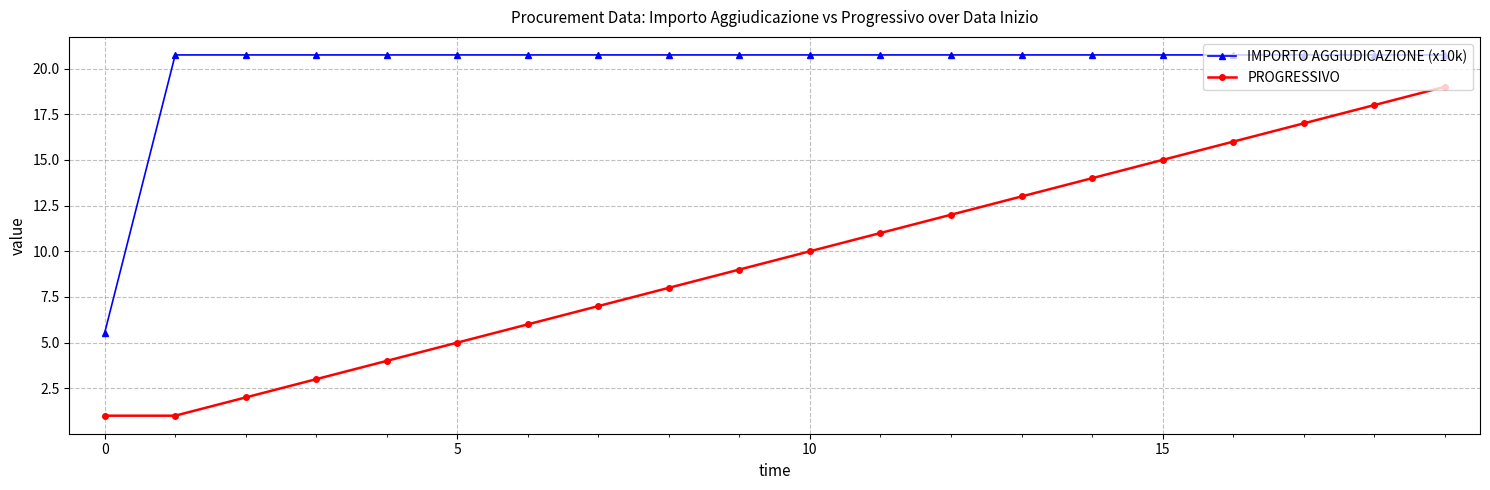

Which series has the widest spread of values?

PROGRESSIVO